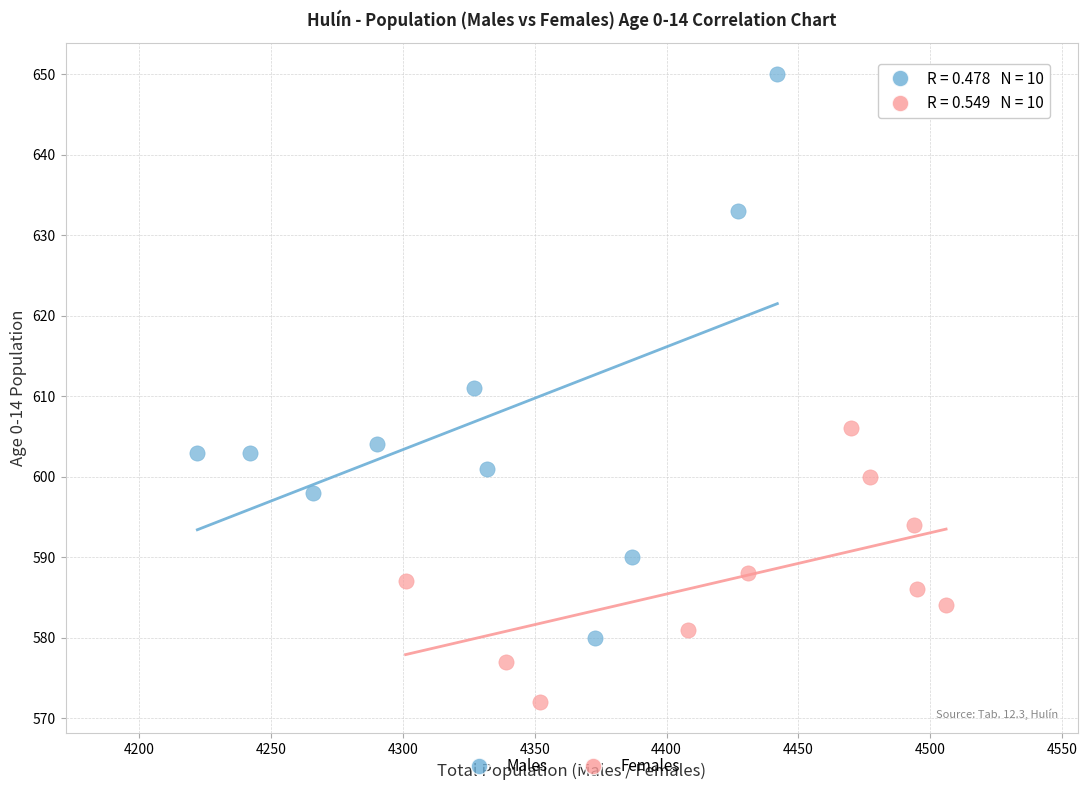

Which series has the widest spread of Y values?

Males